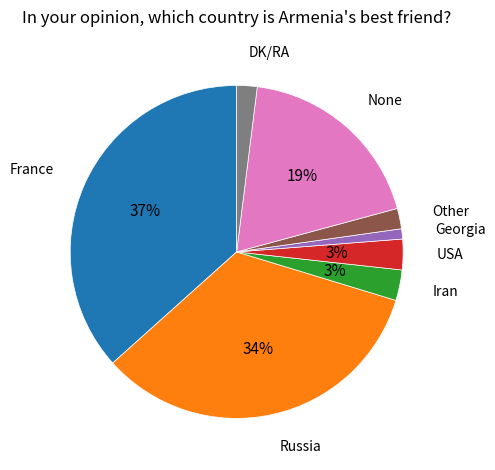

Which has a higher value, Russia or Georgia?

Russia